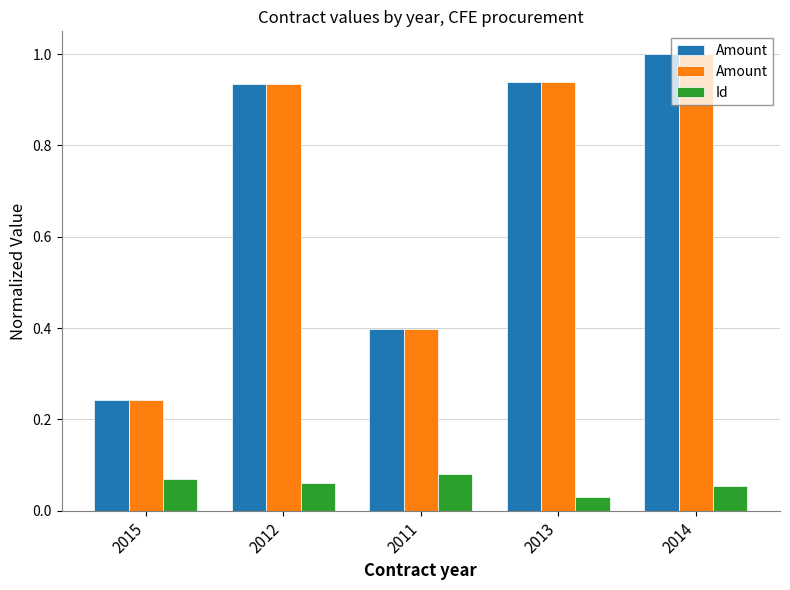

What is the lowest value of the Amount series?

0.2